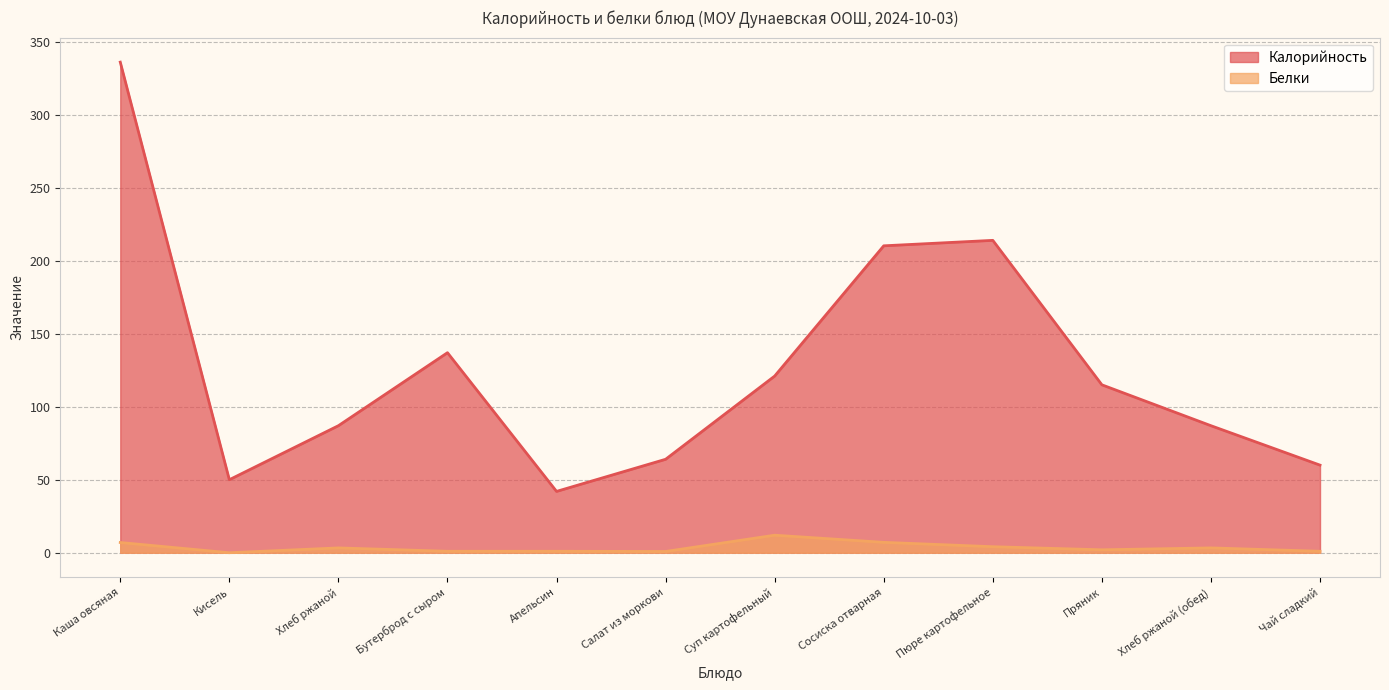

Read the Калорийность value at Хлеб ржаной (обед).

87.0